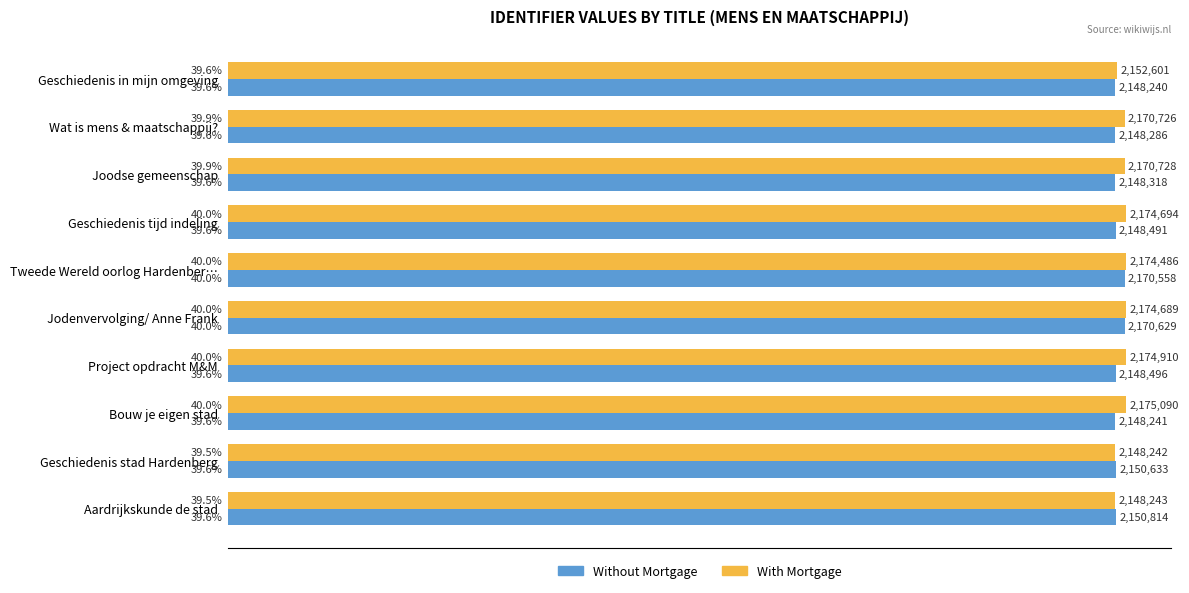

Which series has the widest spread of values?

With Mortgage